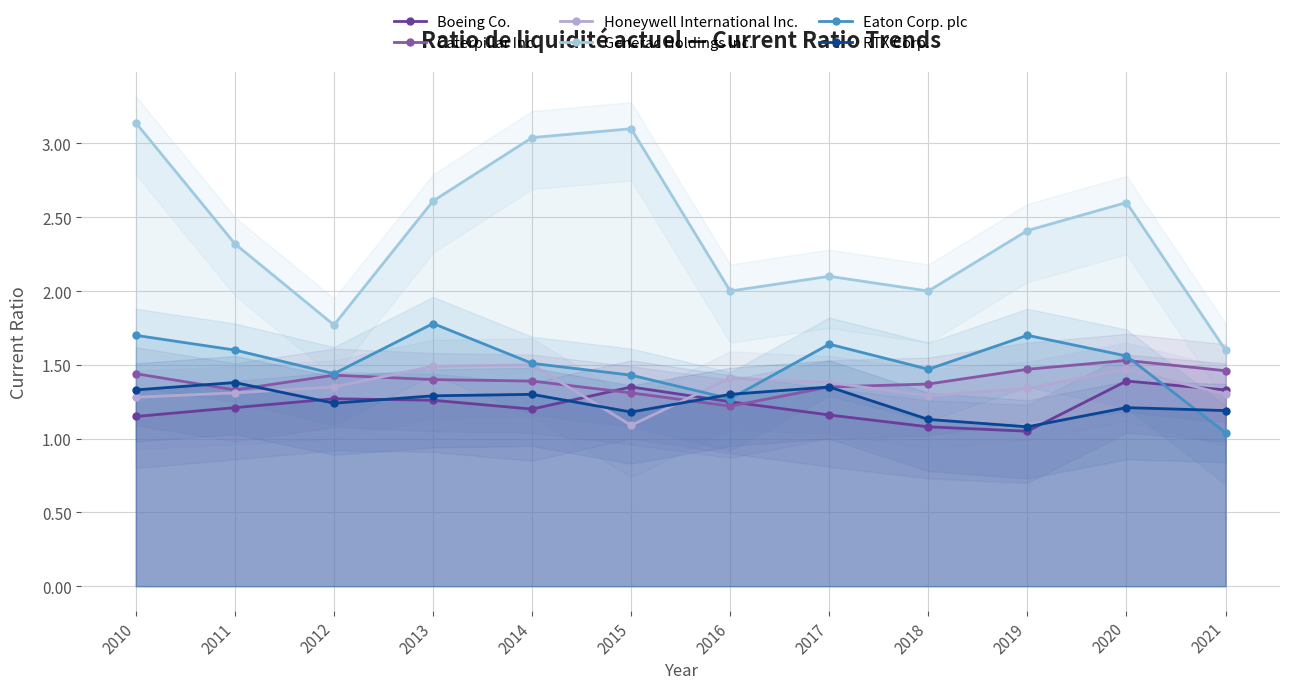

How many data points in Generac Holdings Inc. are above 2?

8